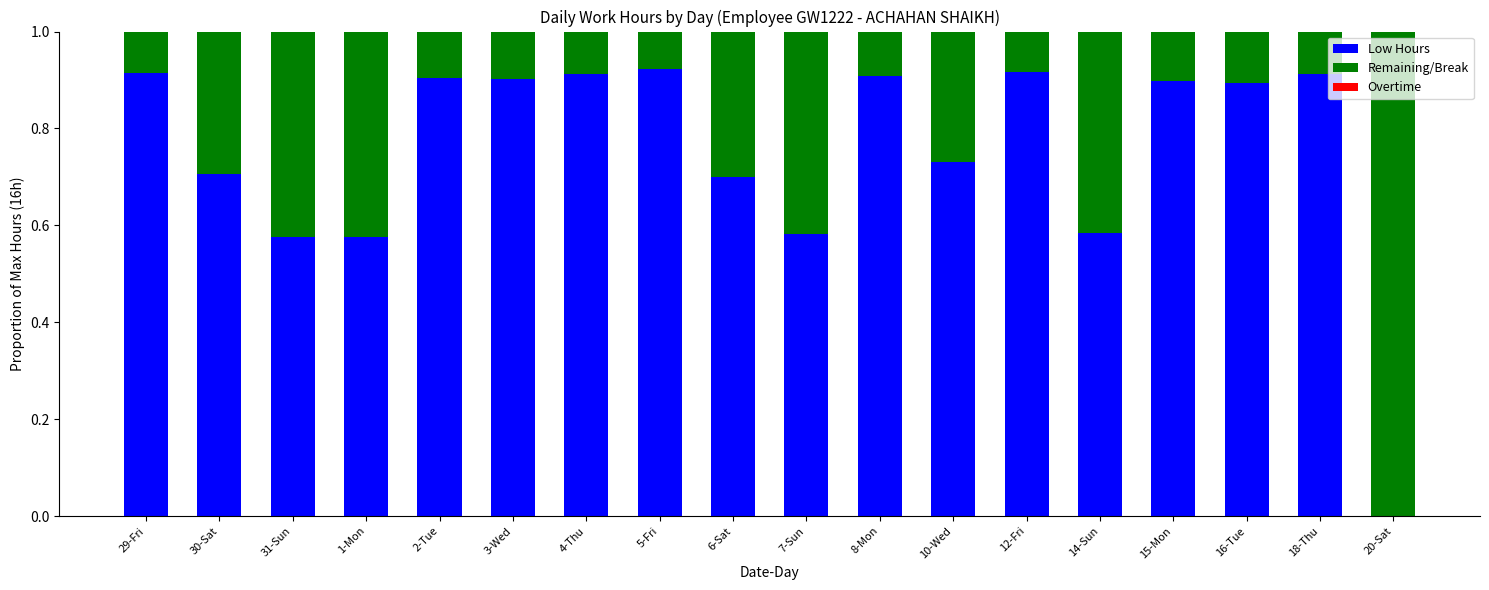

True or false: Low Hours has a value of 0.9 at 4-Thu.

True